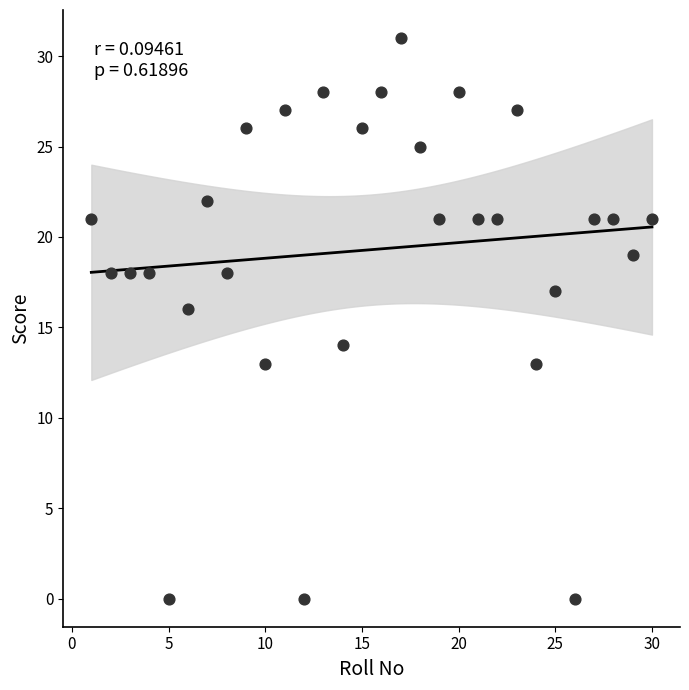

What is the range of Y values (max minus min)?

31